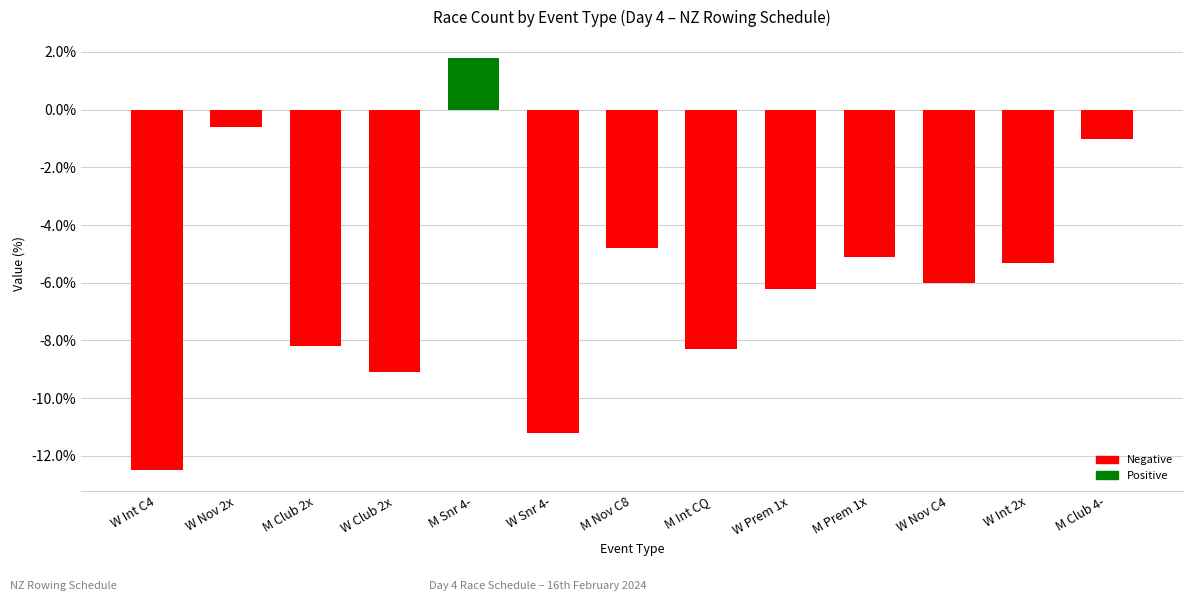

True or false: the data shows -3.5 at M Club 2x.

False